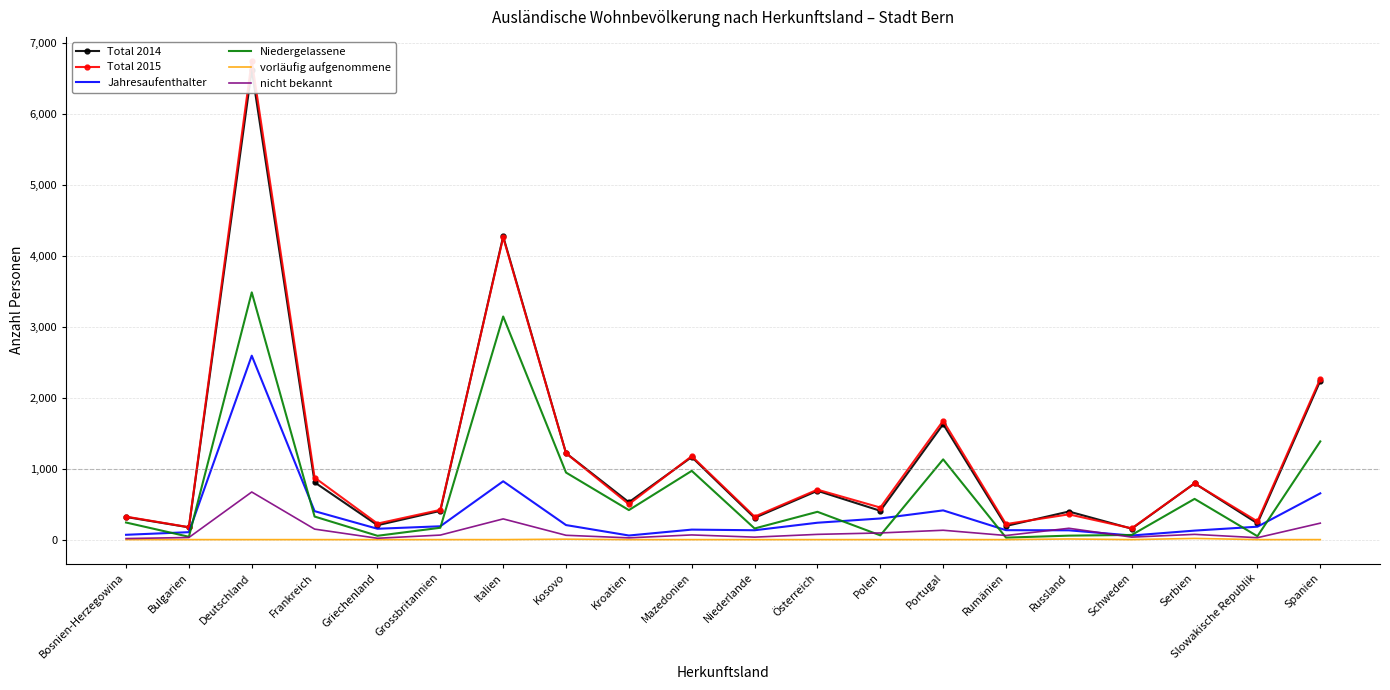

True or false: Total 2015 and nicht bekannt intersect in this chart.

False